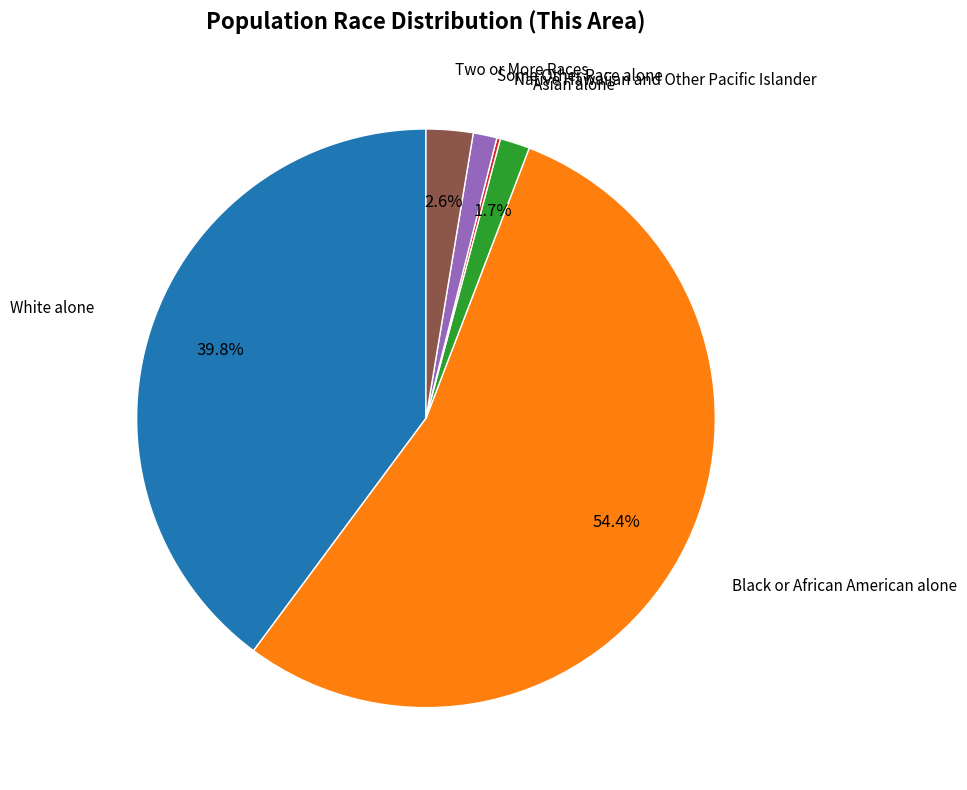

Is there a majority slice in this chart?

Yes